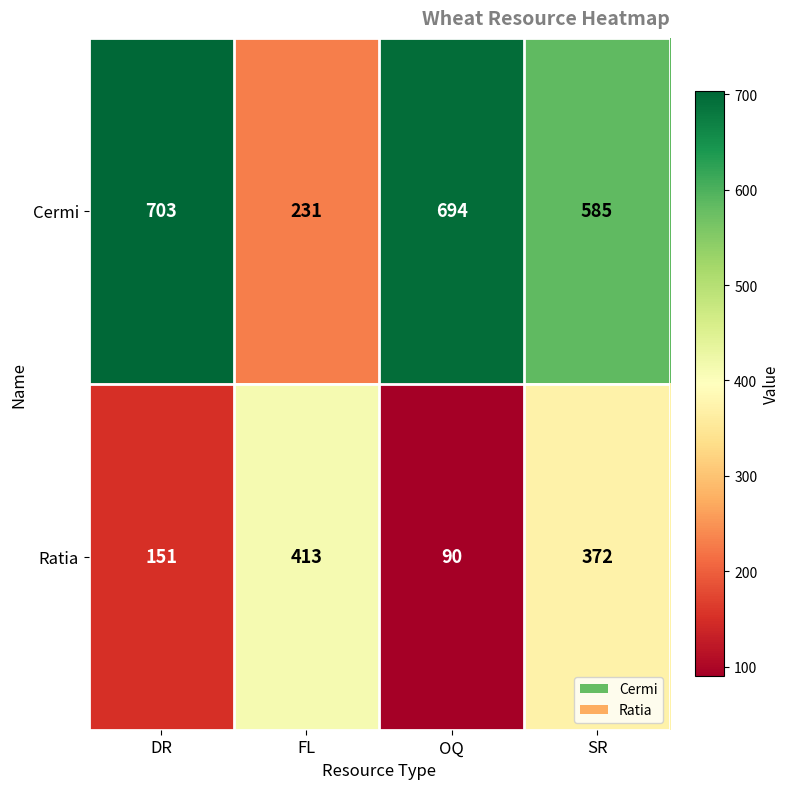

Reading left to right, extract all data points from this chart.

Cermi: DR=703	FL=231	OQ=694	SR=585
Ratia: DR=151	FL=413	OQ=90	SR=372